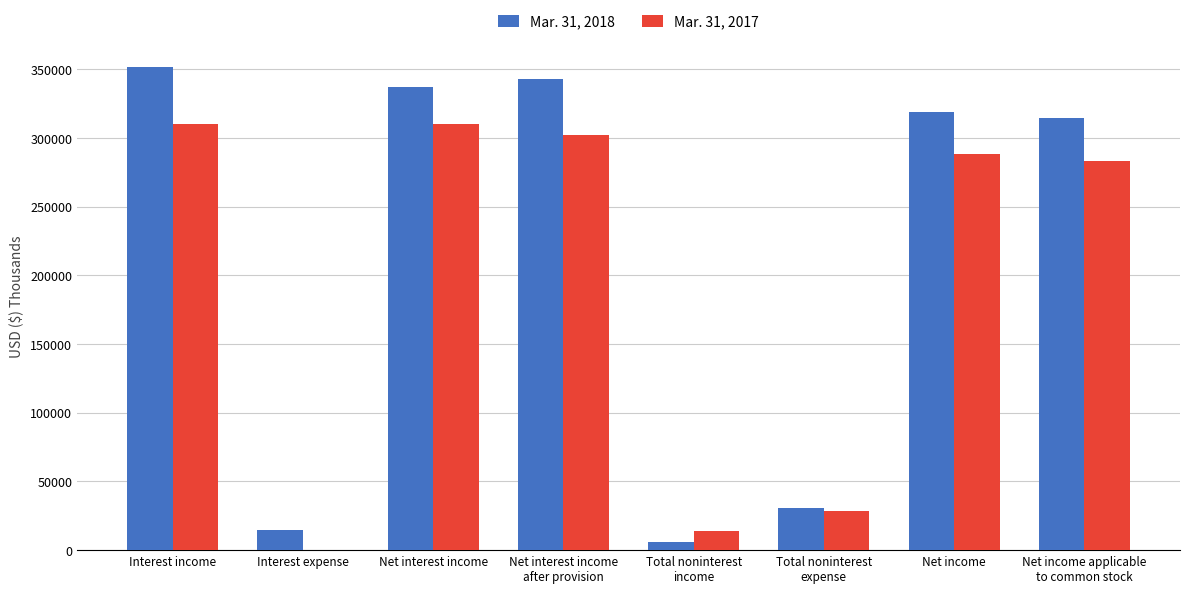

Which series has the largest range (max minus min)?

Mar. 31, 2018